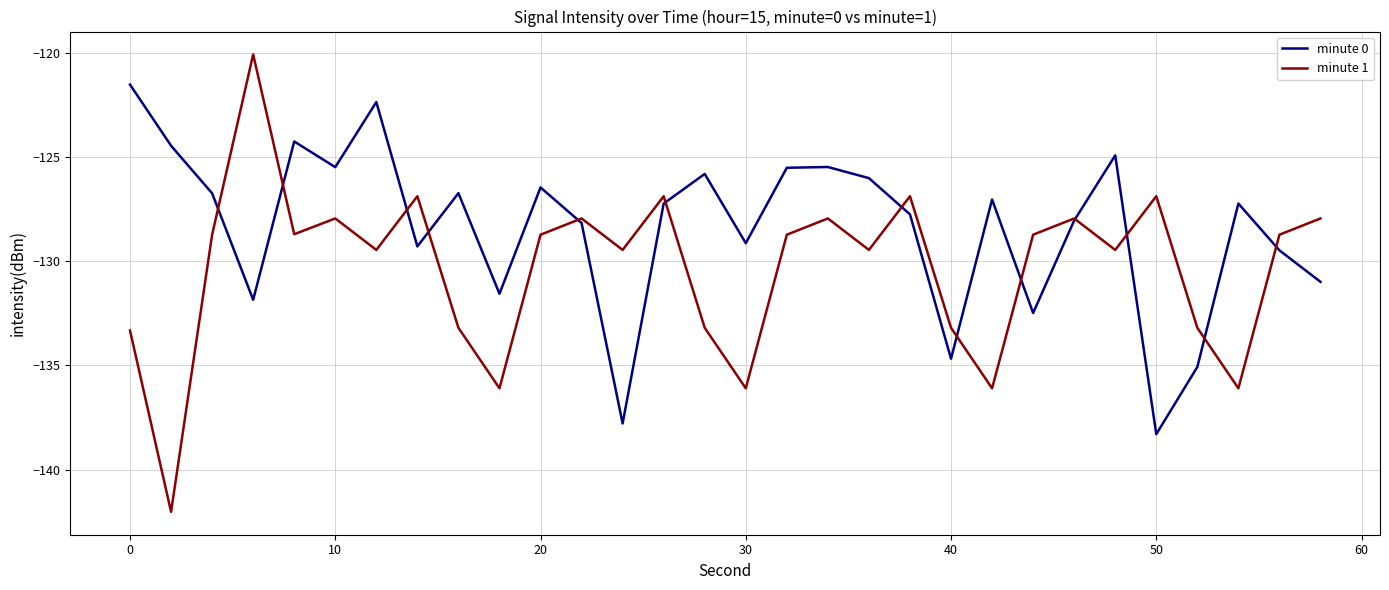

At how many categories does at least one series exceed -134?

30